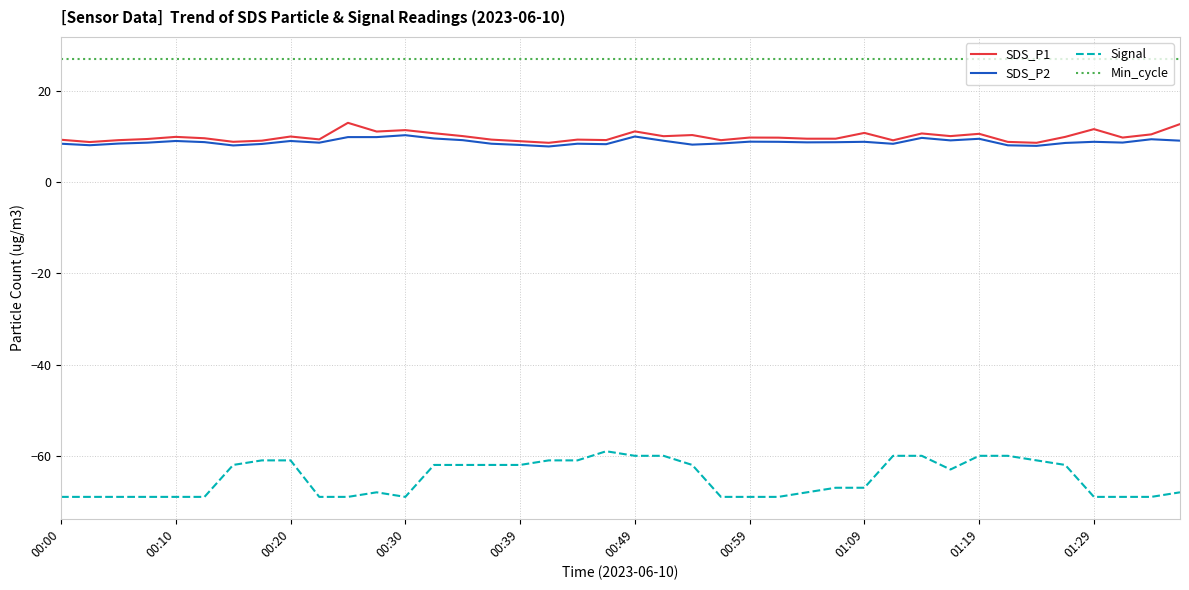

True or false: Min_cycle and SDS_P2 intersect in this chart.

False